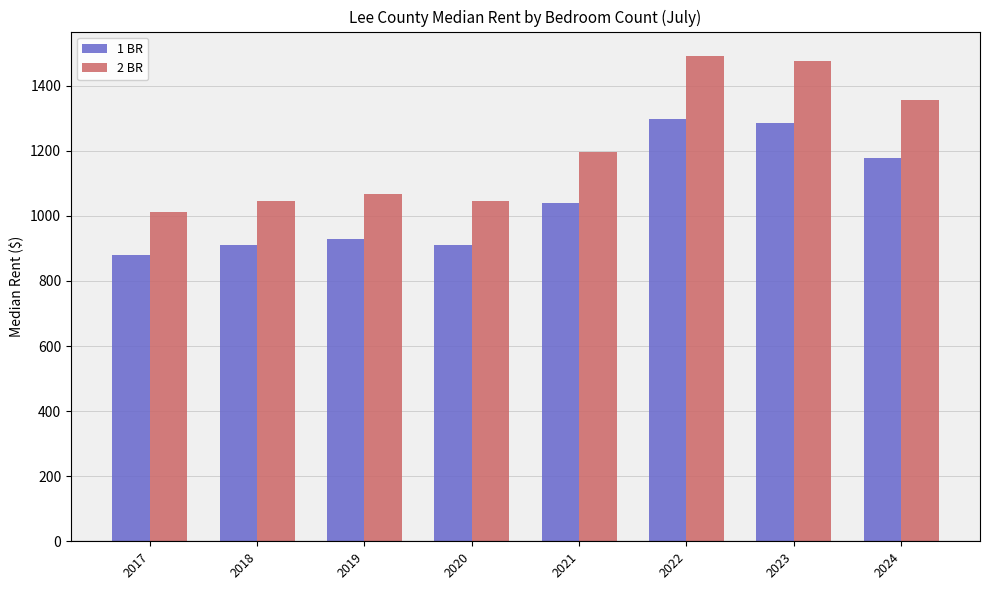

Which category has the highest value in the 2 BR series?

2022